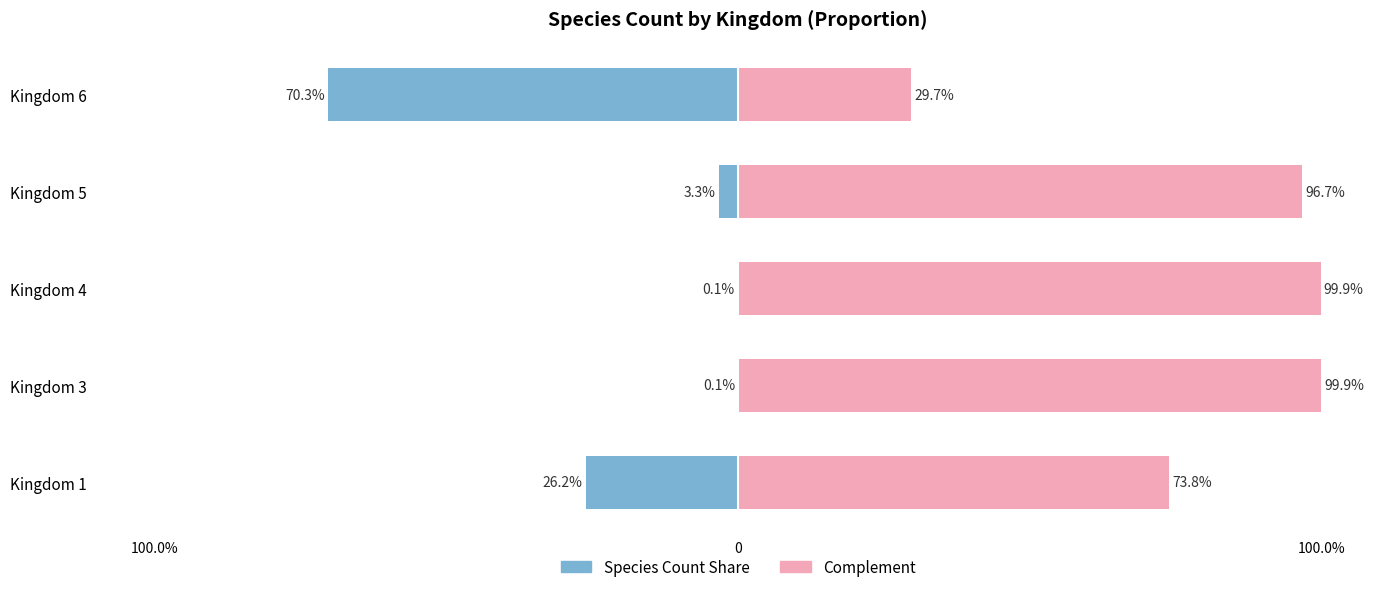

At Kingdom 5, list the series in order from smallest to largest.

Species Count, Complement